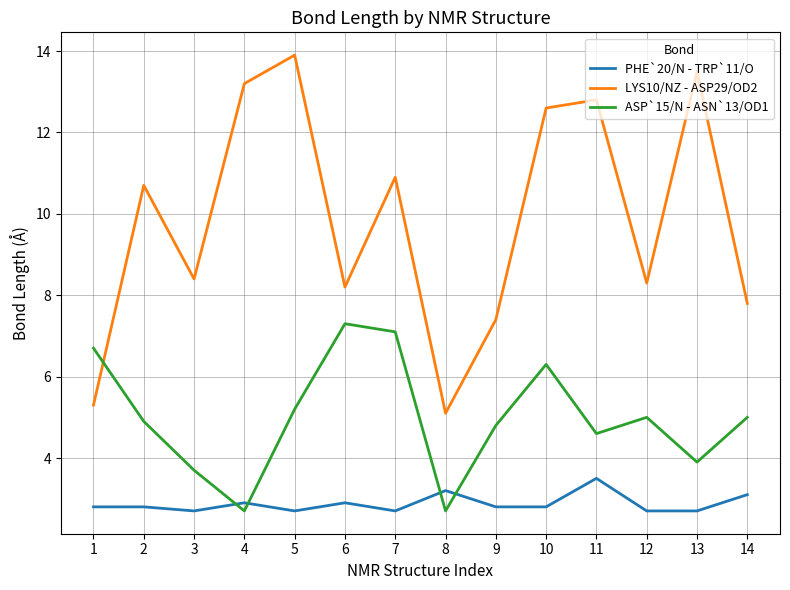

Is this an area chart (filled region under the line)?

No